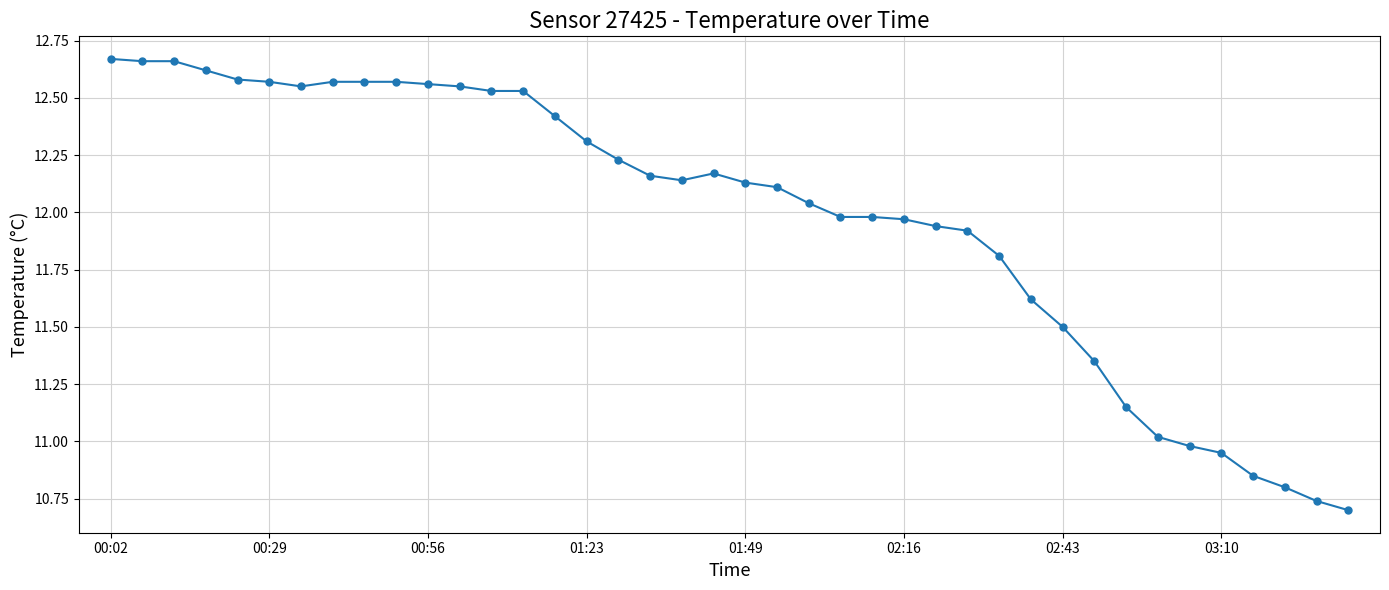

How many data points does each series have?

40